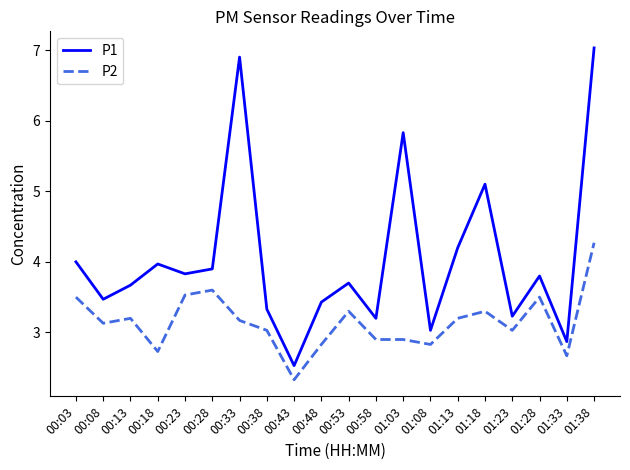

At how many categories does at least one series exceed 6?

2